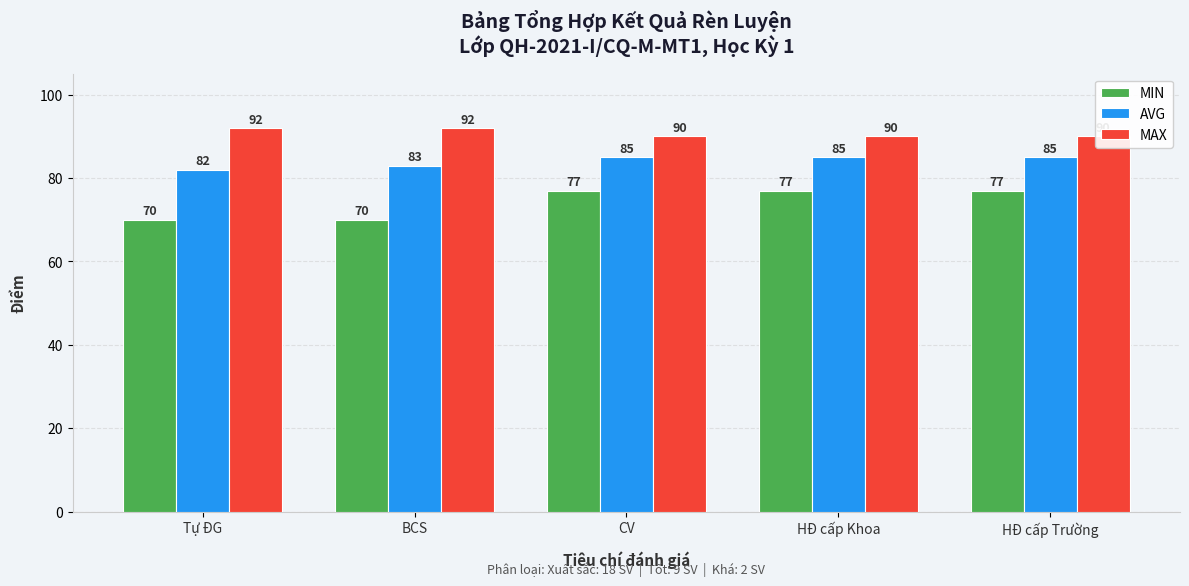

List the labels in order of MAX value, largest first.

Tự ĐG, BCS, CV, HĐ cấp Khoa, HĐ cấp Trường